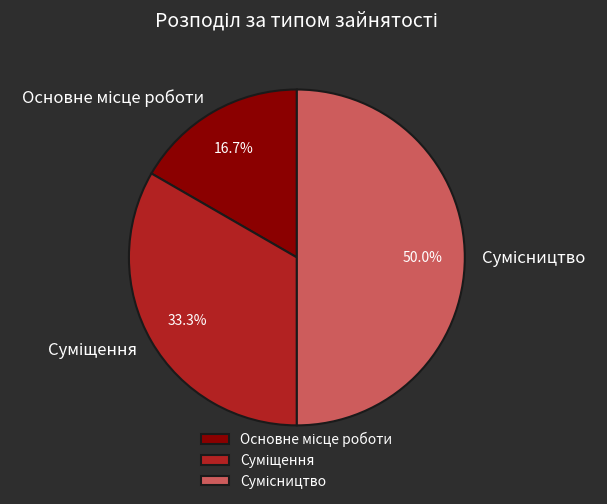

Which has a higher value, Суміщення or Сумісництво?

Сумісництво